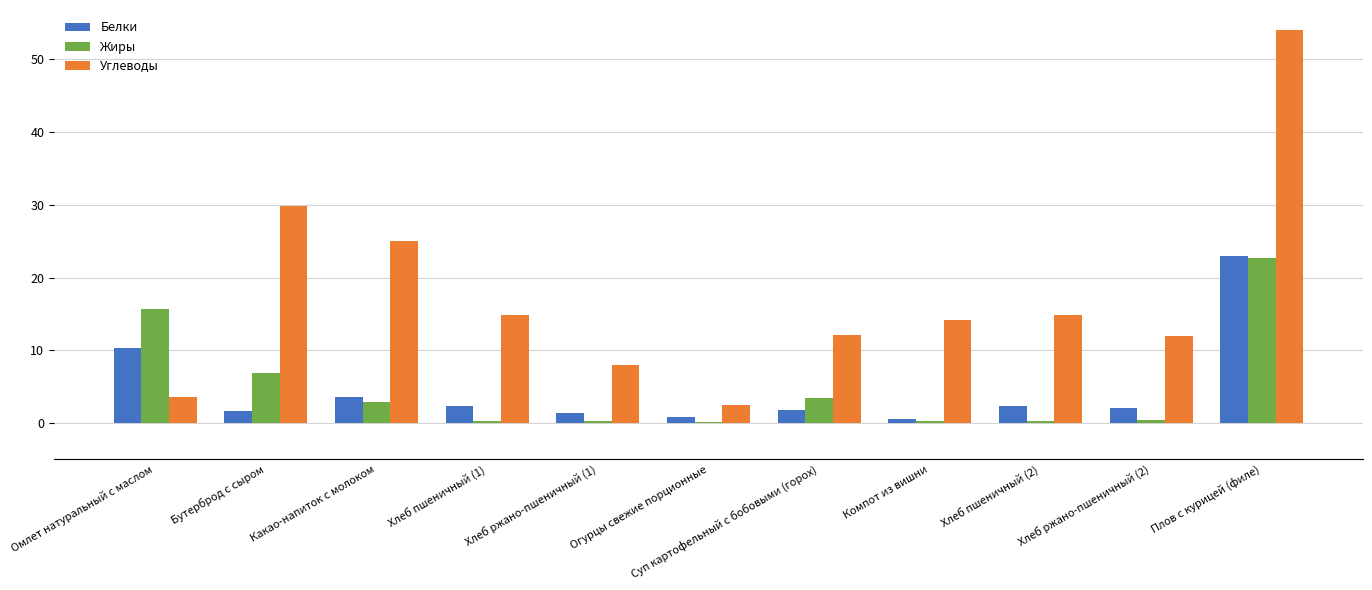

Which category has the highest value in the Углеводы series?

Плов с курицей (филе)